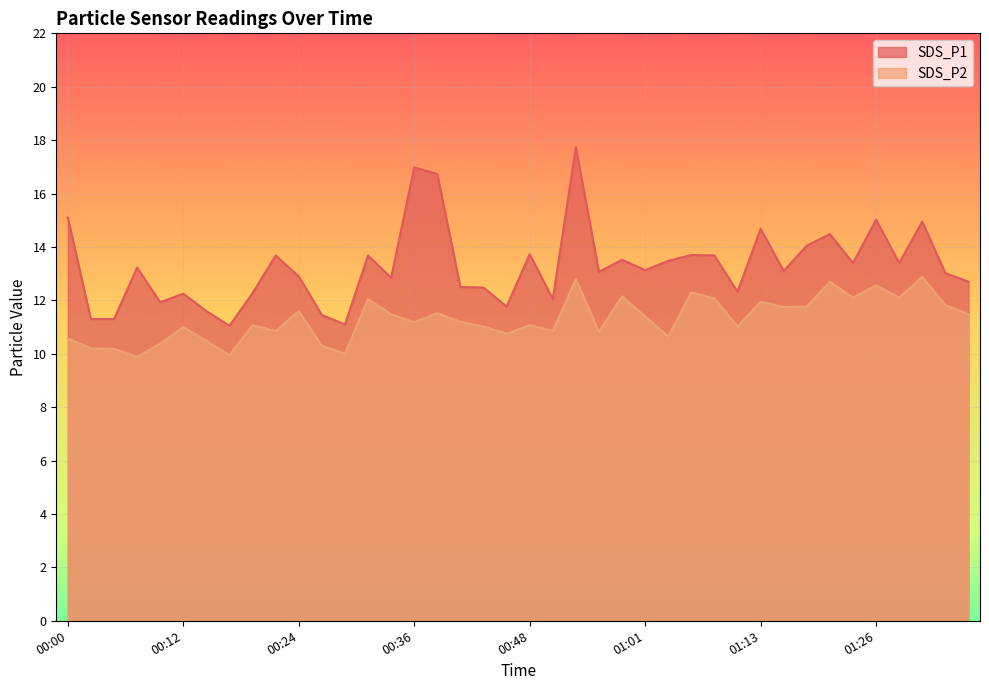

The SDS_P2 series shows 5.8 at 00:36. True or false?

False